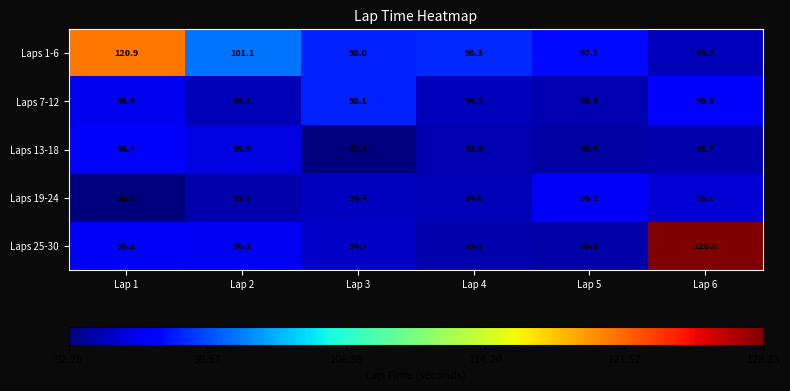

Which series has the largest range (max minus min)?

Laps 25-30